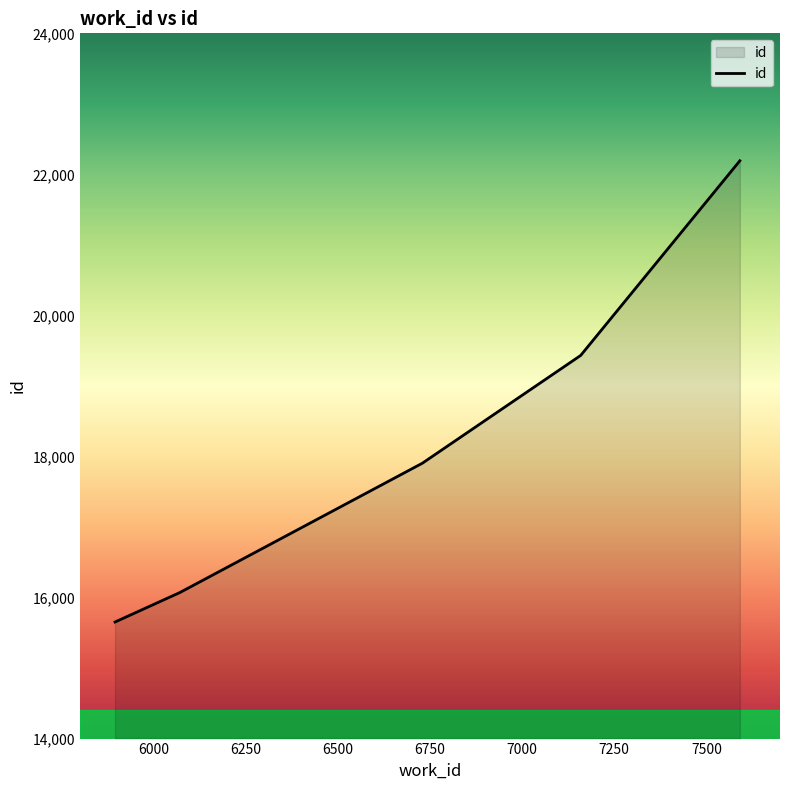

What is the difference between the maximum and minimum values?

6540